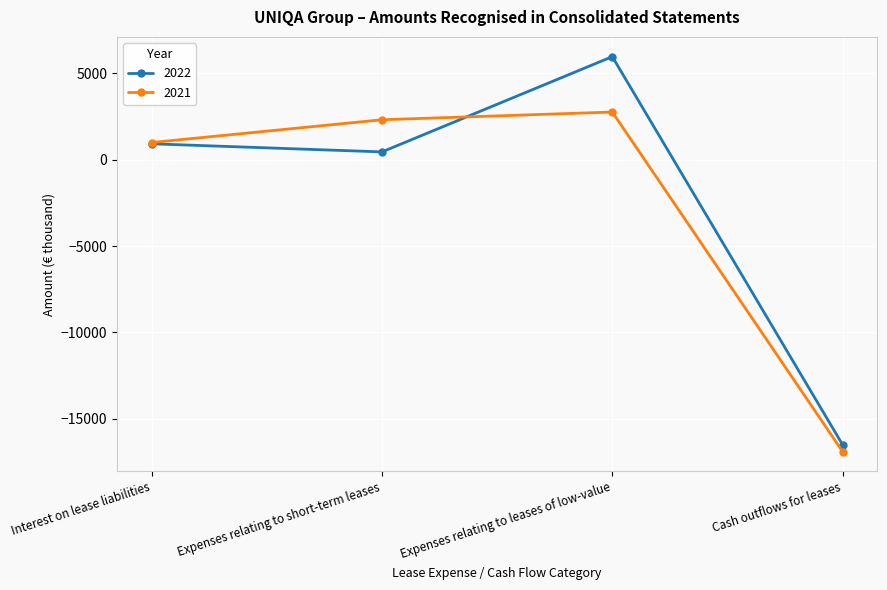

Rank the categories by 2022 value from lowest to highest.

Cash outflows for leases, Expenses relating to short-term leases, Interest on lease liabilities, Expenses relating to leases of low-value